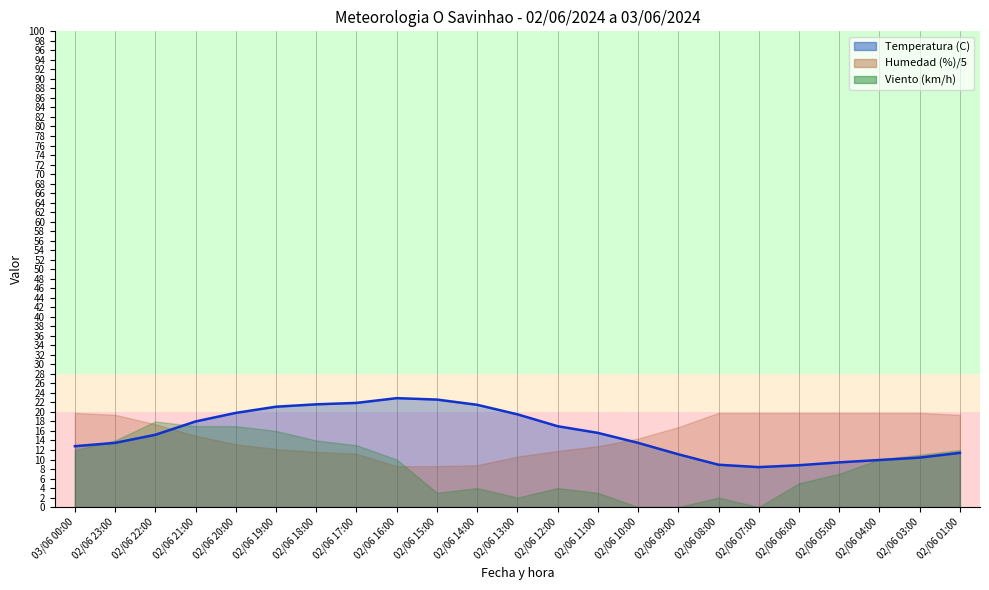

What is the difference between the values at 02/06 07:00 and 02/06 15:00?

14.2